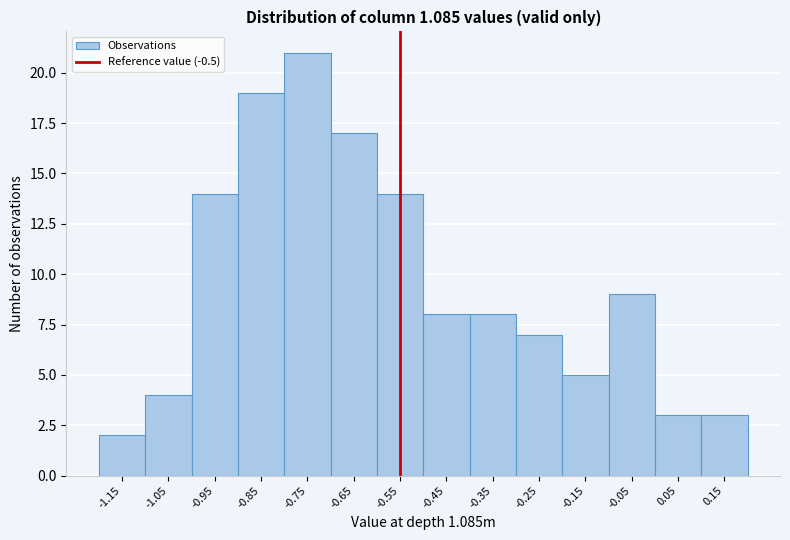

Reading left to right, what are all the values shown in this chart?

-1.15=2	-1.05=4	-0.95=14	-0.85=19	-0.75=21	-0.65=17	-0.55=14	-0.45=8	-0.35=8	-0.25=7	-0.15=5	-0.05=9	0.05=3	0.15=3